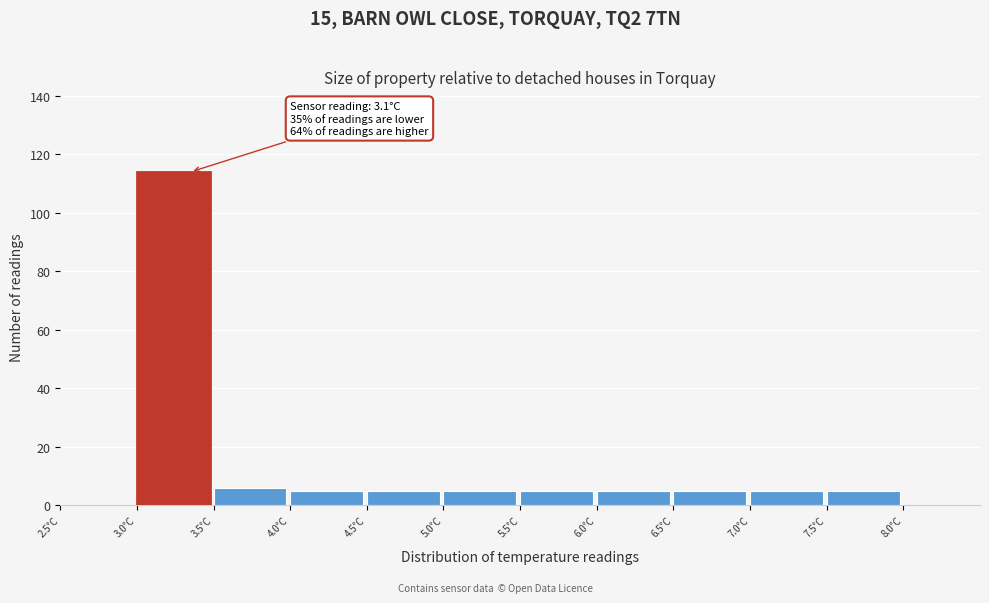

Over which range of the x-axis is the bar tallest?

3.0 to 3.5